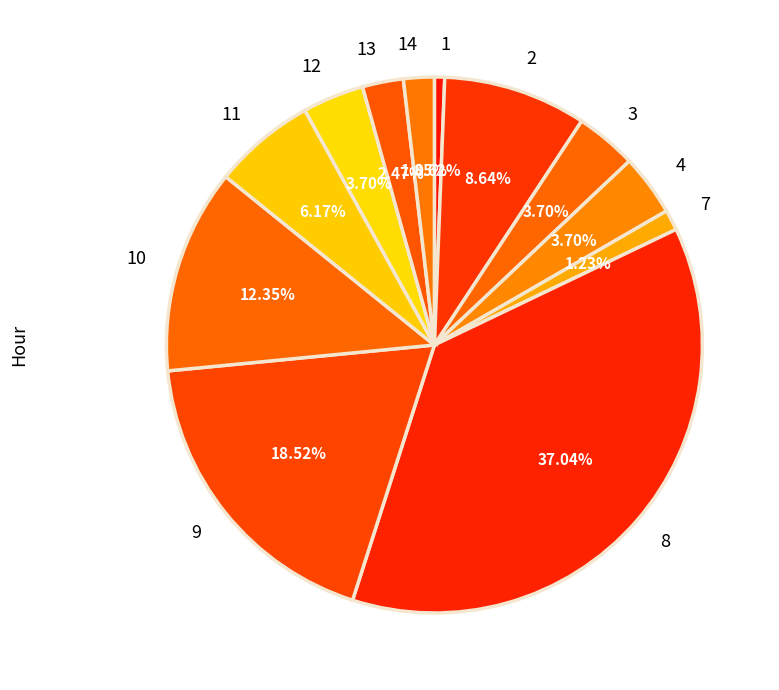

To the nearest percent, what is the average slice percentage?

8%